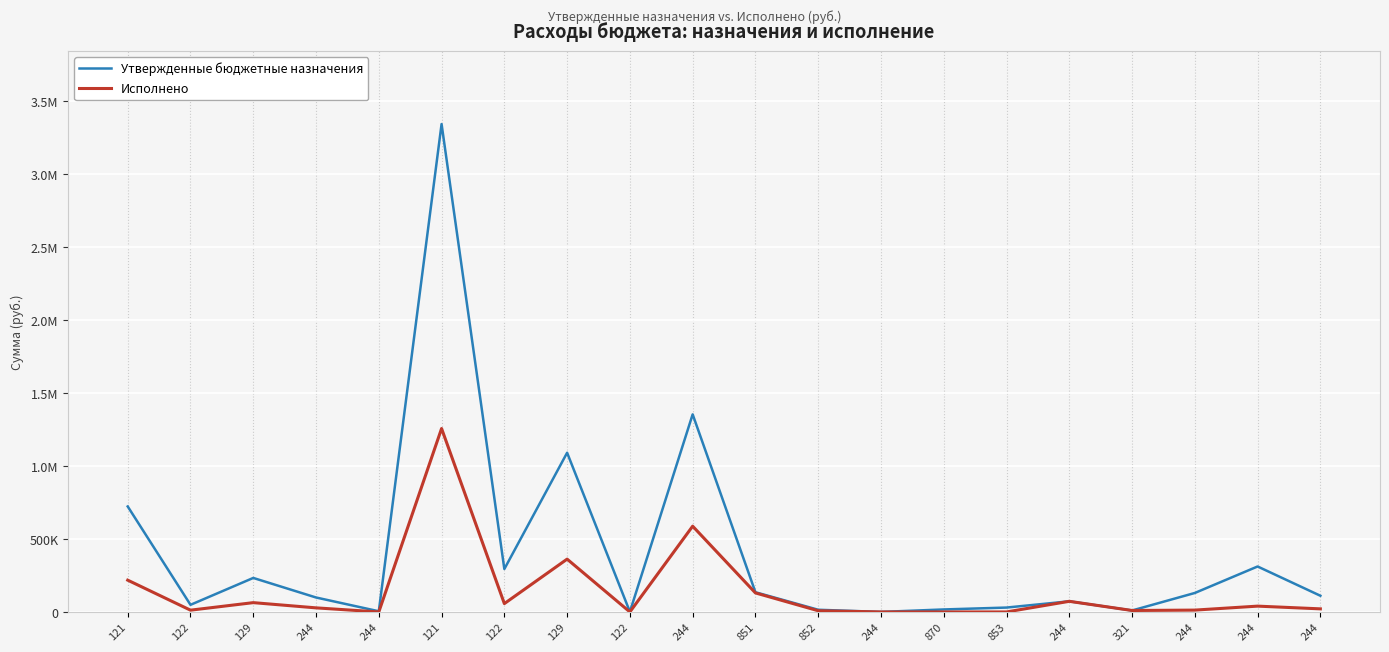

Which label corresponds to the smallest value in the chart?

244